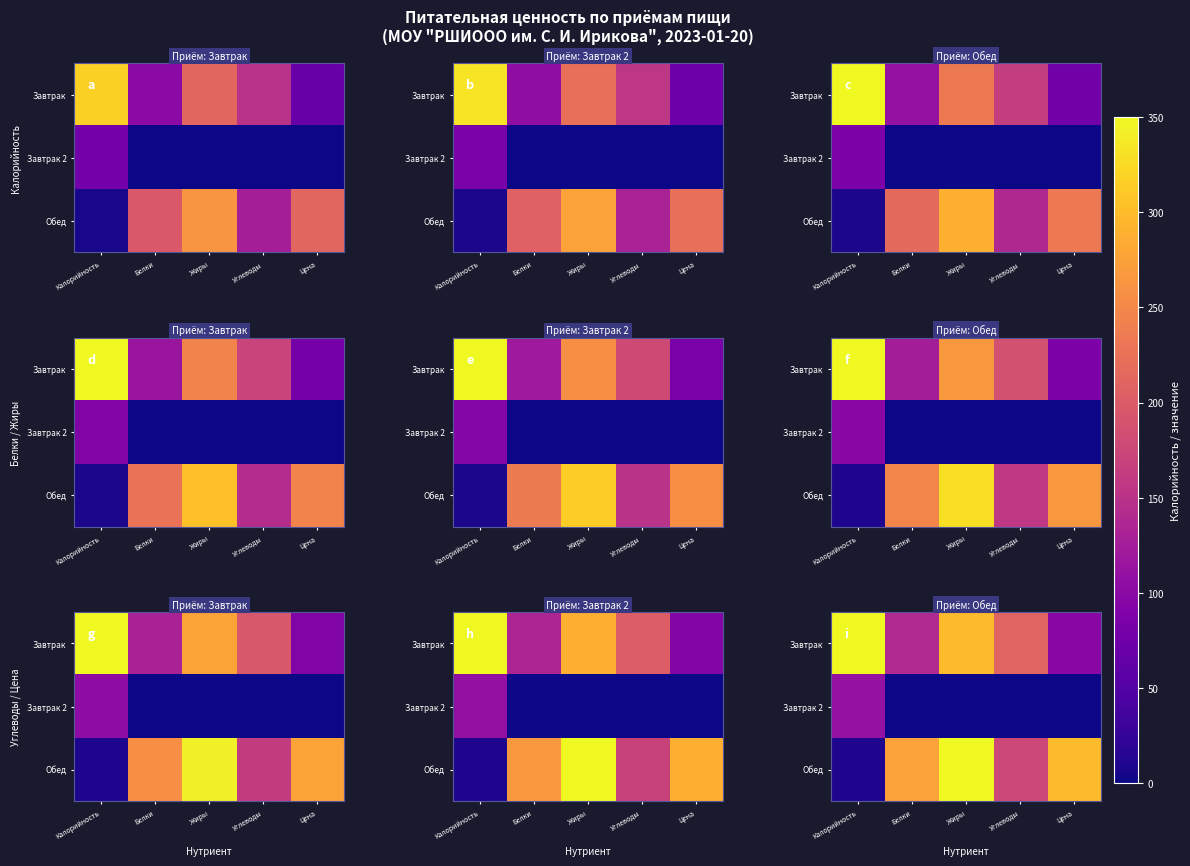

What is the maximum value for Завтрак 2?

110.6